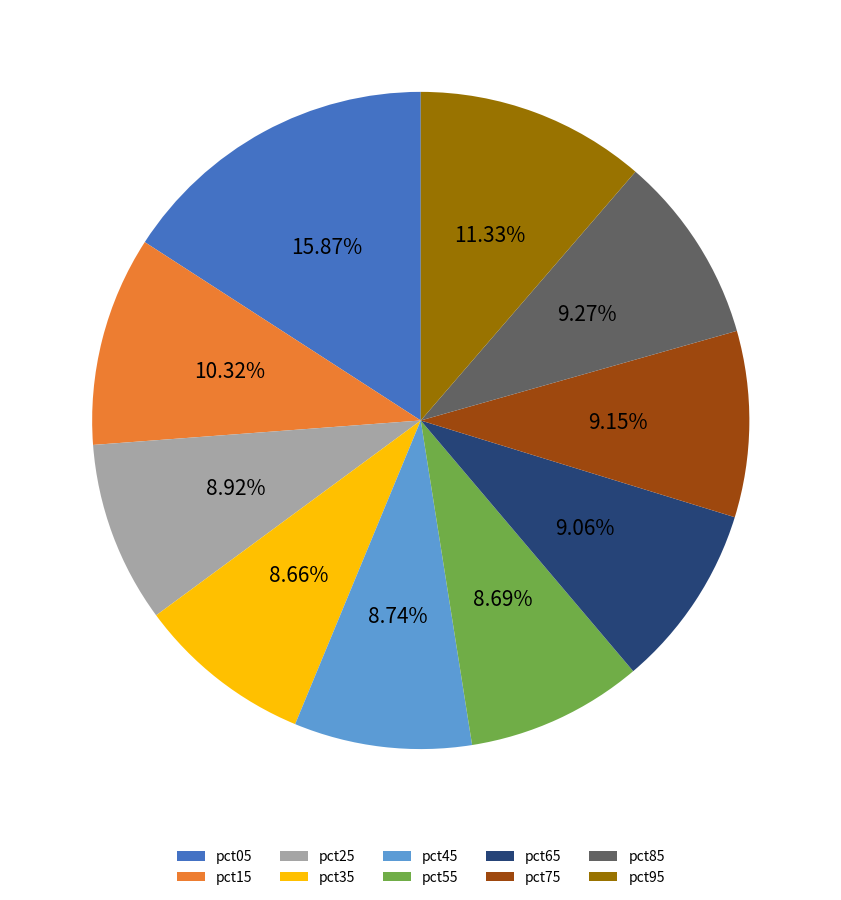

What portion of the pie excludes pct45?

91.3%